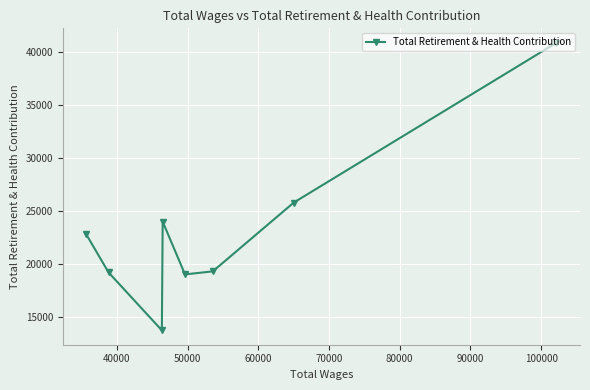

What is the maximum value shown in the chart?

40884